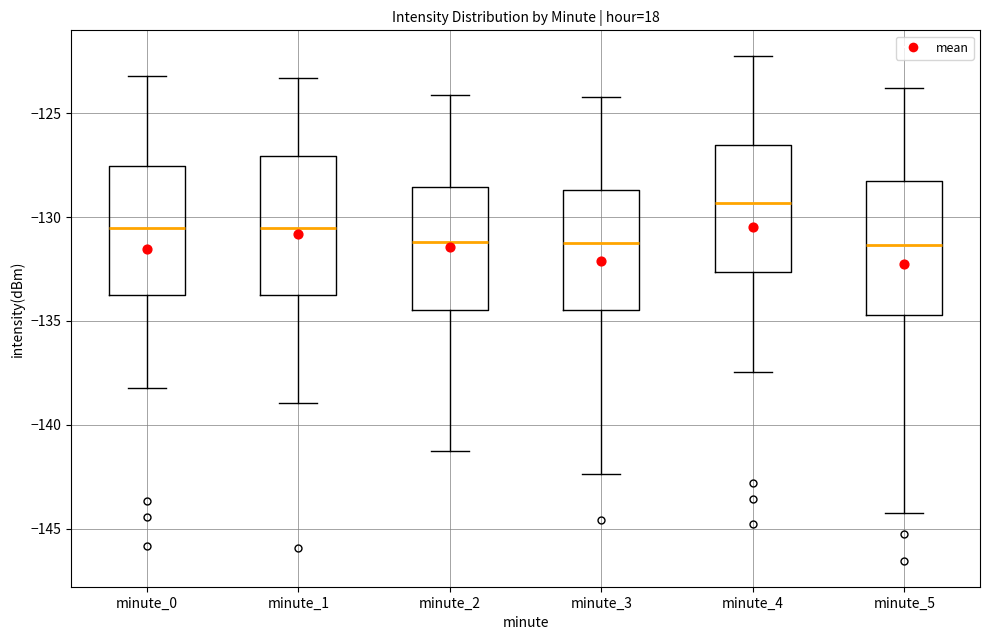

Reading left to right, transcribe this box plot: for each box, give where its median line is, the range the box spans, and where its two whiskers end, as read against the y-axis. The values are not printed on the chart, so give them approximately, as read against the axis.

minute_0: median -130.5, box -134.0 to -127.5, whiskers -138.0 to -123.0
minute_1: median -130.5, box -134.0 to -127.0, whiskers -139.0 to -123.5
minute_2: median -131.0, box -134.5 to -128.5, whiskers -141.0 to -124.0
minute_3: median -131.0, box -134.5 to -128.5, whiskers -142.5 to -124.0
minute_4: median -129.5, box -132.5 to -126.5, whiskers -137.5 to -122.0
minute_5: median -131.5, box -134.5 to -128.5, whiskers -144.0 to -124.0